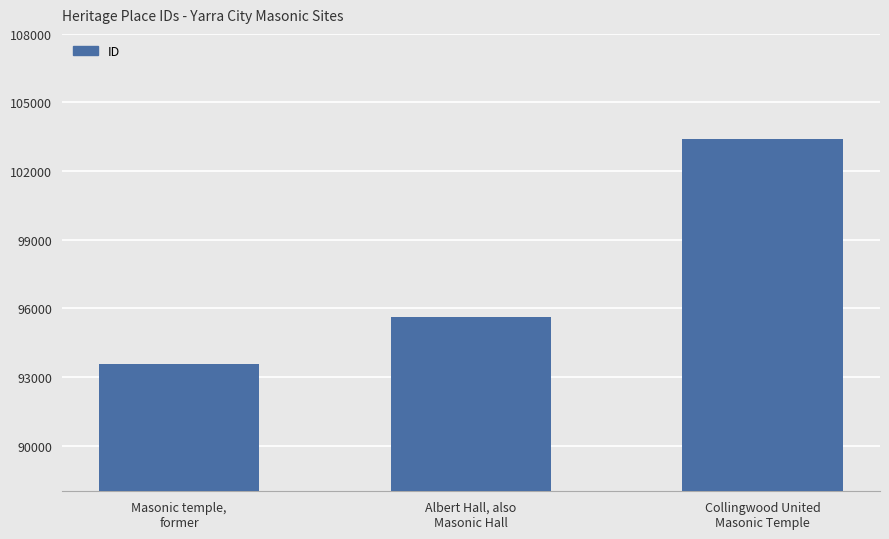

Approximately how many times larger is the value at Masonic temple,
former compared to Albert Hall, also
Masonic Hall?

1.0